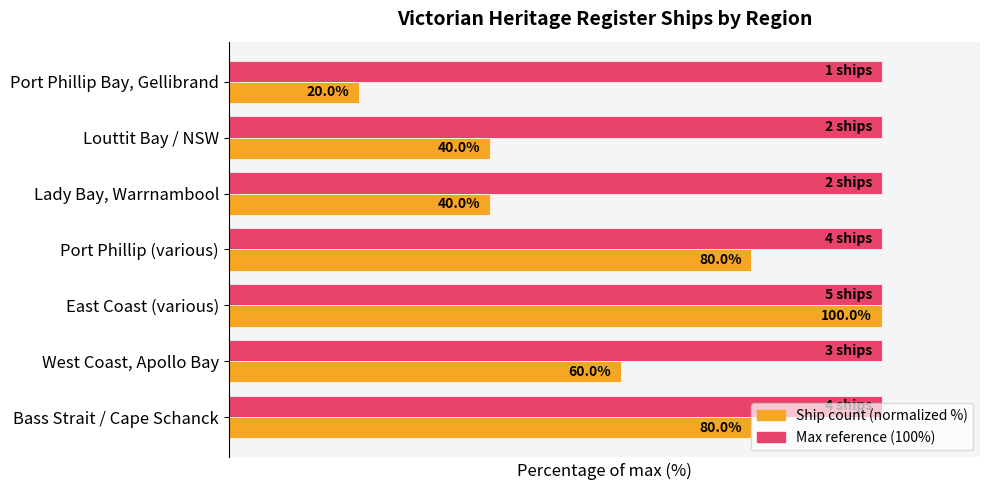

At which category is the sum across all series the highest?

East Coast (various)